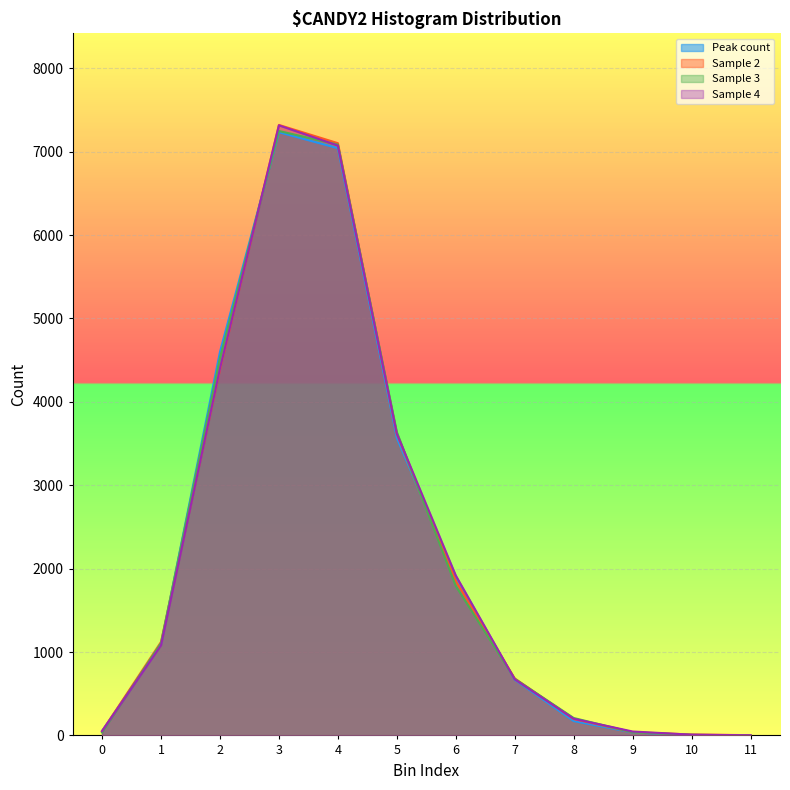

Where is the first local maximum for Sample 4?

3